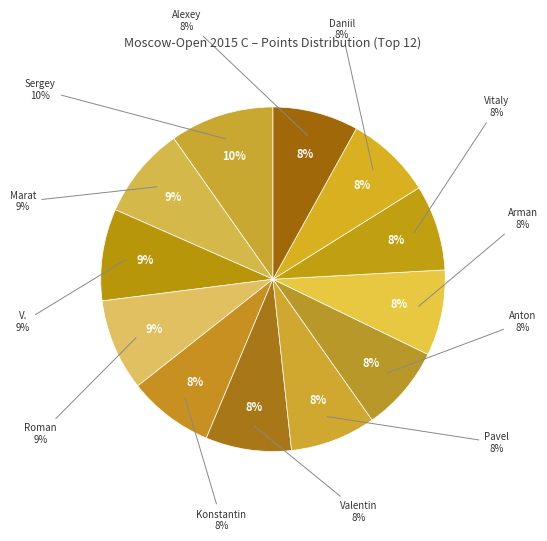

Is it true that Manukyan Sargis V. is 9% of the pie?

True